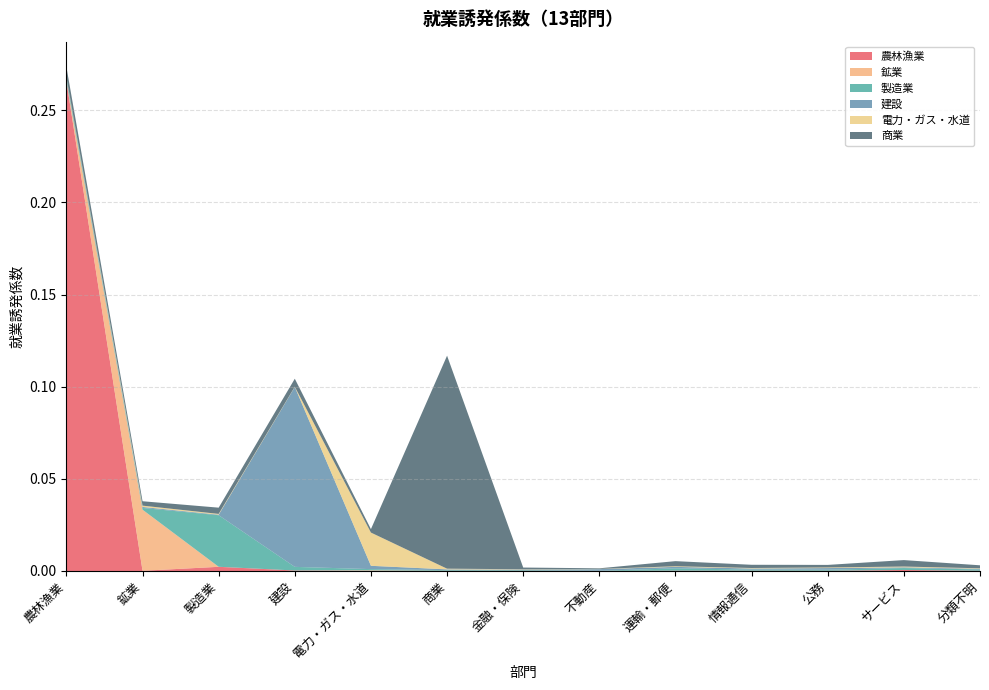

Reading left to right, transcribe all the data shown in this chart.

農林漁業: 0.3	0.0	0.0	0.0	0.0	0.0	0.0	0.0	0.0	0.0	0.0	0.0	0.0
鉱業: 0.0	0.0	0.0	0.0	0.0	0.0	0.0	0.0	0.0	0.0	0.0	0.0	0.0
製造業: 0.0	0.0	0.0	0.0	0.0	0.0	0.0	0.0	0.0	0.0	0.0	0.0	0.0
建設: 0.0	0.0	0.0	0.1	0.0	0.0	0.0	0.0	0.0	0.0	0.0	0.0	0.0
電力・ガス・水道: 0.0	0.0	0.0	0.0	0.0	0.0	0.0	0.0	0.0	0.0	0.0	0.0	0.0
商業: 0.0	0.0	0.0	0.0	0.0	0.1	0.0	0.0	0.0	0.0	0.0	0.0	0.0